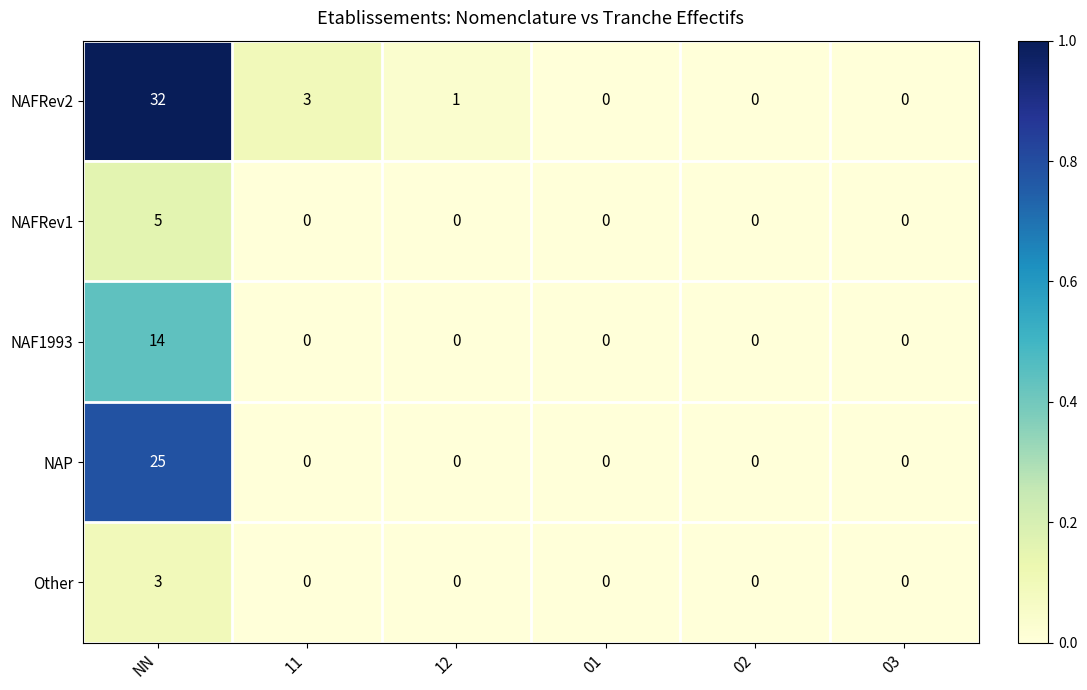

Rank the series by their maximum value, from lowest to highest.

Other, NAFRev1, NAF1993, NAP, NAFRev2